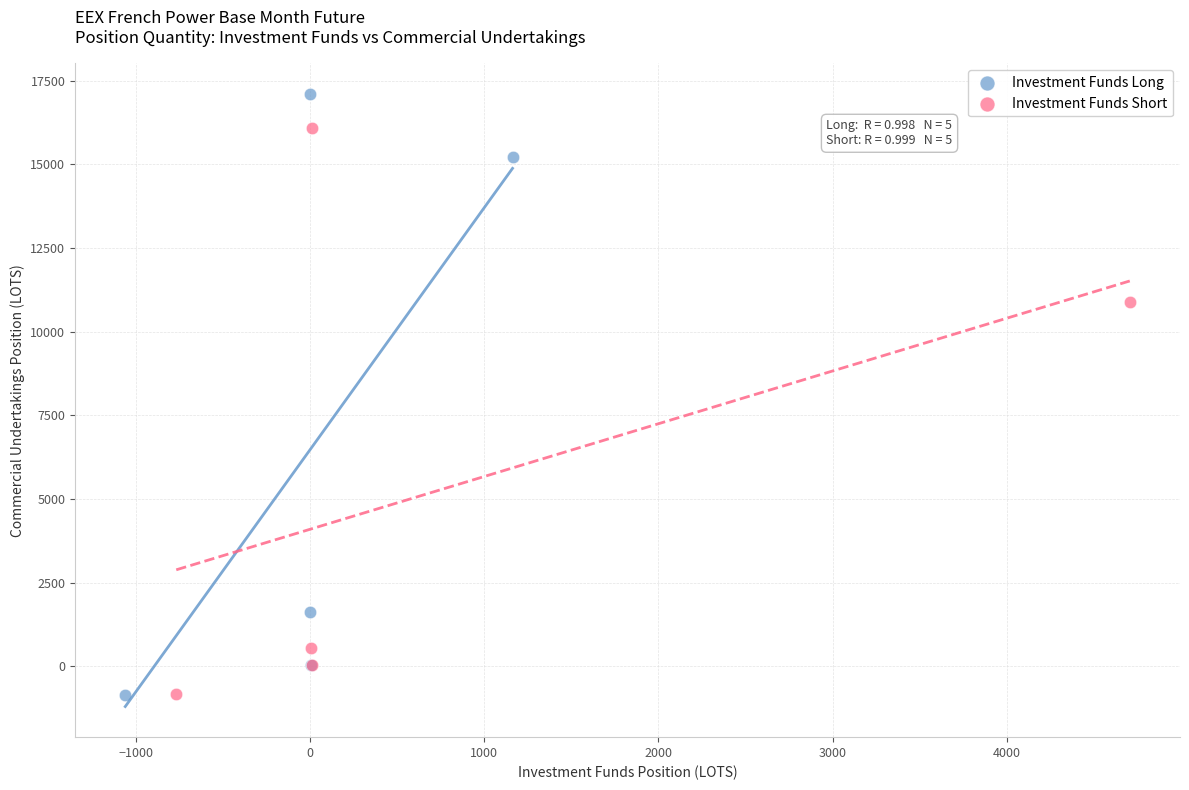

Which series has the largest Y range (max minus min)?

Investment Funds Long